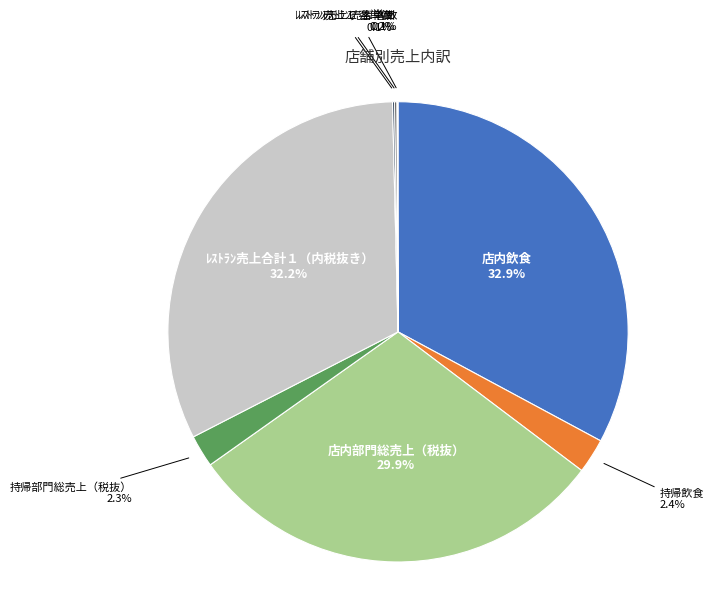

Is it true that ﾚｽﾄﾗﾝ売上合計１（内税抜き） is 38% of the pie?

False